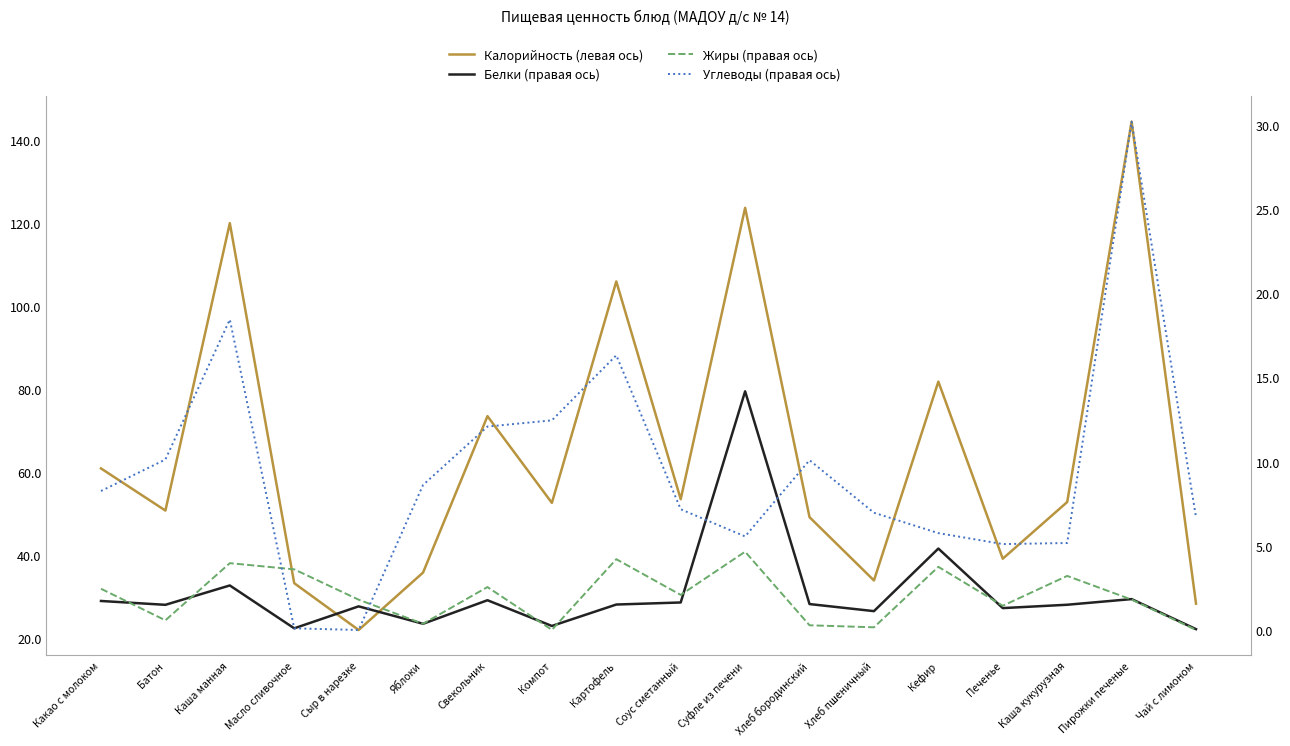

Is it true that Жиры (правая ось) equals 2.1 at Соус сметанный?

True